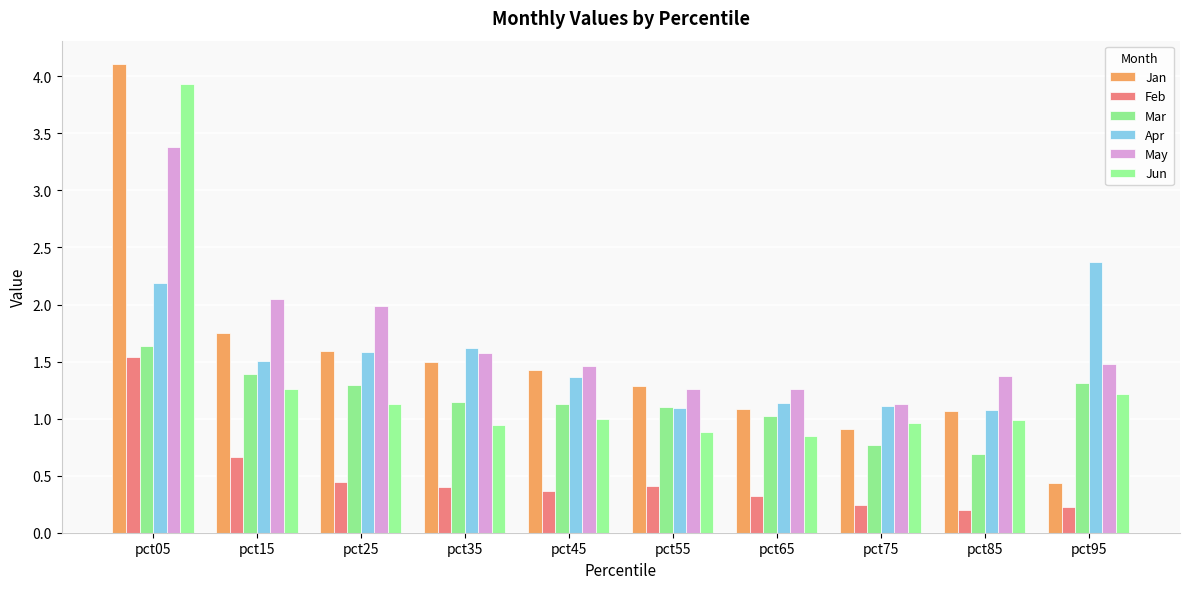

List the series in order of their peak value, lowest first.

Feb, Mar, Apr, May, Jun, Jan